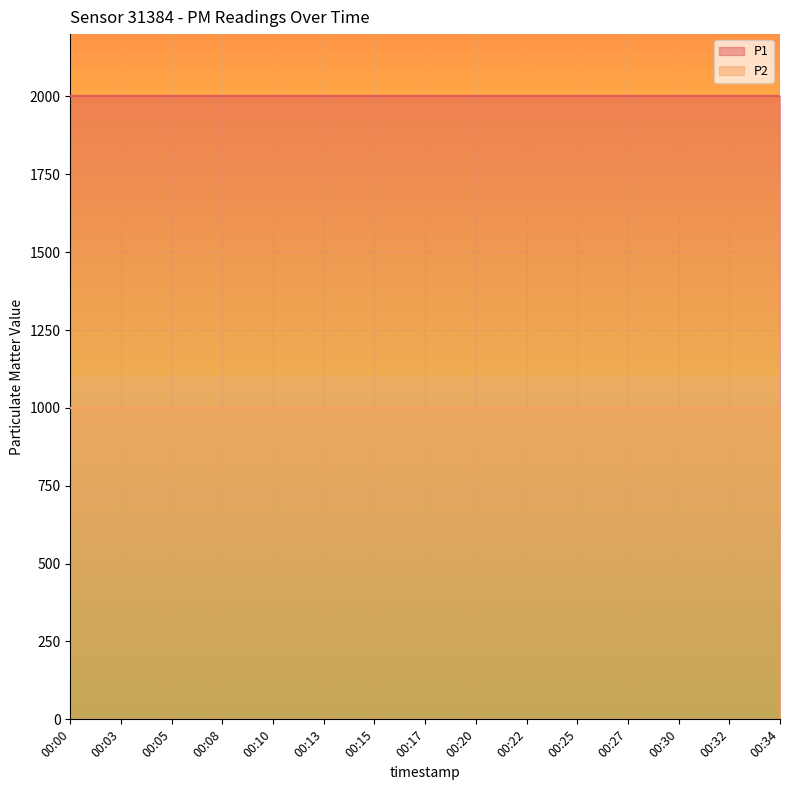

Reading right to left, what are all the values shown in this chart?

P1: 1999.9	1999.9	1999.9	1999.9	1999.9	1999.9	1999.9	1999.9	1999.9	1999.9	1999.9	1999.9	1999.9	1999.9	1999.9
P2: 999.9	999.9	999.9	999.9	999.9	999.9	999.9	999.9	999.9	999.9	999.9	999.9	999.9	999.9	999.9